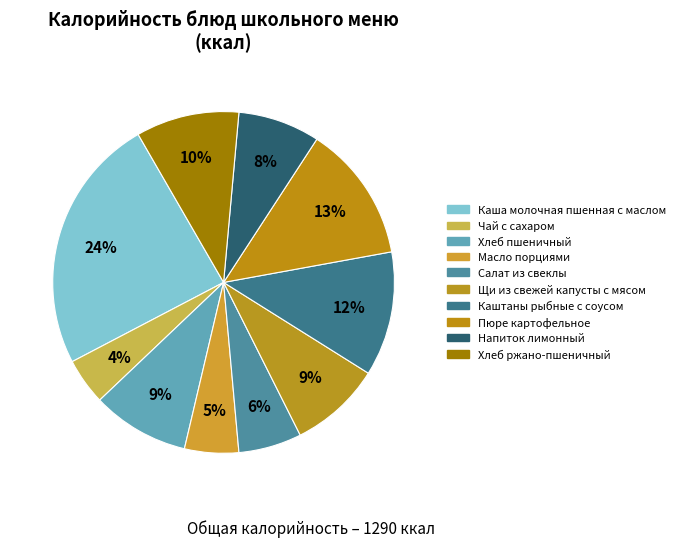

Which has a higher value, Каштаны рыбные с соусом or Напиток лимонный?

Каштаны рыбные с соусом